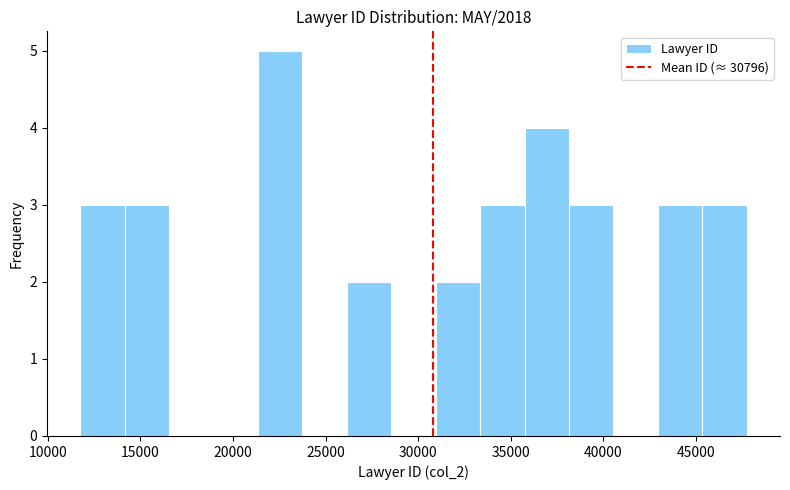

Reading left to right, list every bar in this chart as the range it spans on the x-axis followed by its height. Neither the bar edges nor the heights are printed on the chart, so give them approximately, as read against the axes.

12000 to 14000: 3
14000 to 16500: 3
16500 to 19000: 0
19000 to 21500: 0
21500 to 23500: 5
23500 to 26000: 0
26000 to 28500: 2
28500 to 31000: 0
31000 to 33500: 2
33500 to 35500: 3
35500 to 38000: 4
38000 to 40500: 3
40500 to 43000: 0
43000 to 45500: 3
45500 to 47500: 3